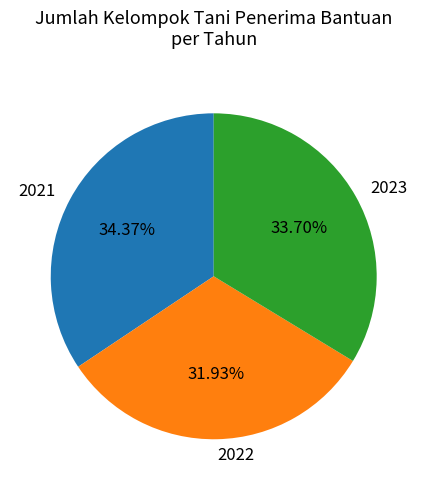

The 2023 slice represents 34% of the pie. True or false?

True